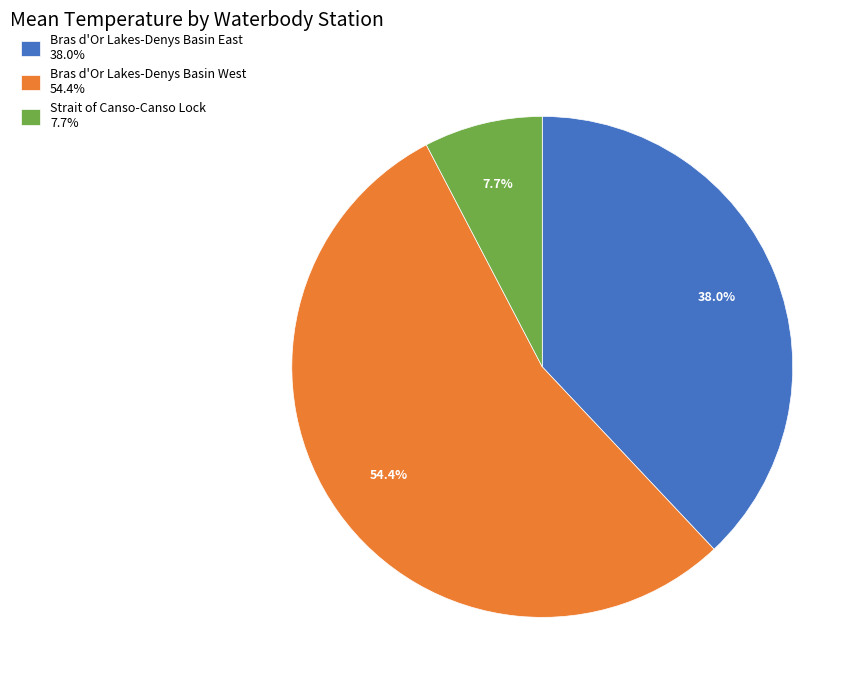

Which has a higher value, Bras d'Or Lakes-Denys Basin West 54.4% or Bras d'Or Lakes-Denys Basin East 38.0%?

Bras d'Or Lakes-Denys Basin West 54.4%